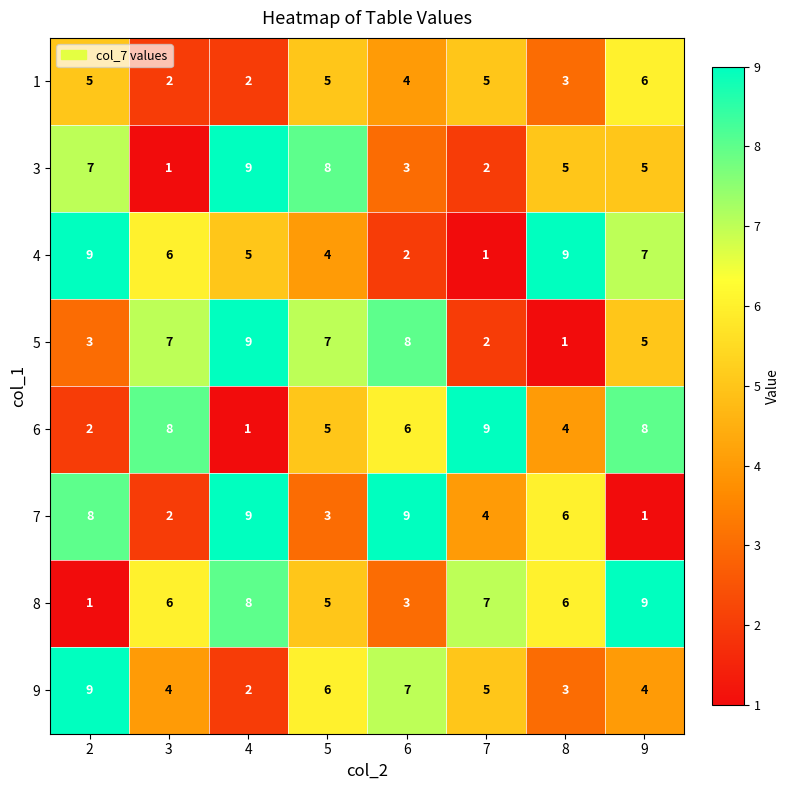

What is the total value across all series at 2?

44